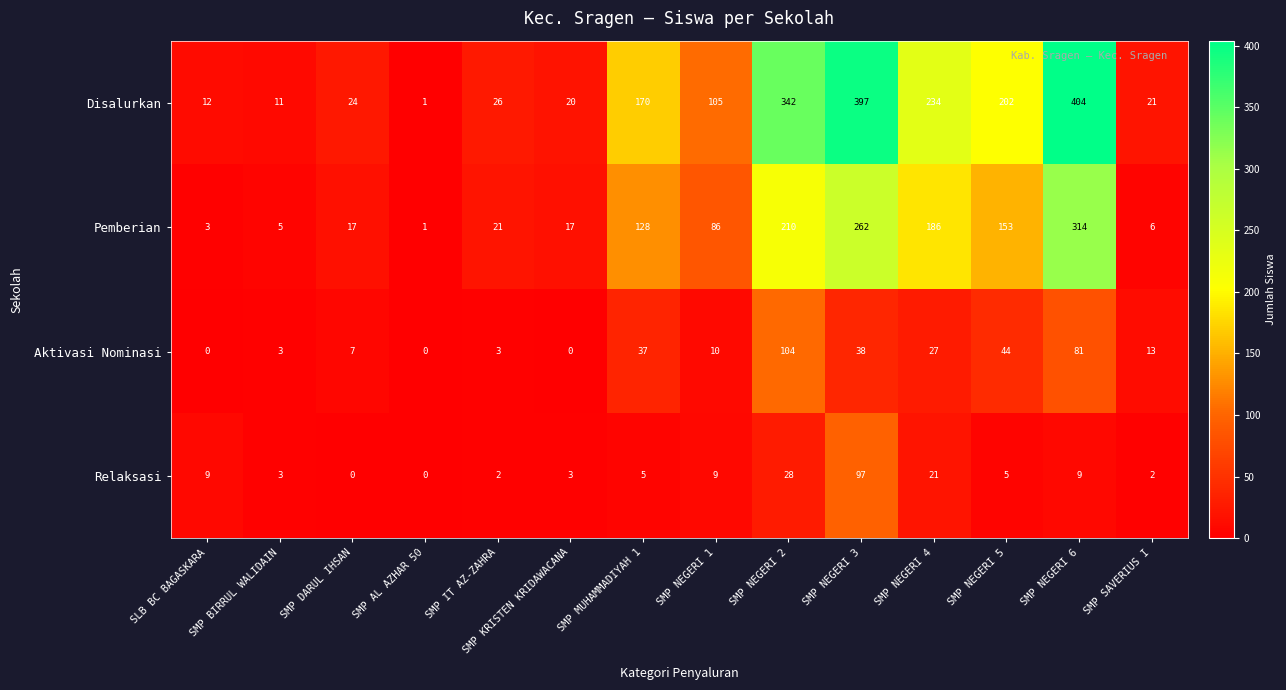

True or false: Relaksasi has a value of 5 at SMP KRISTEN KRIDAWACANA.

False